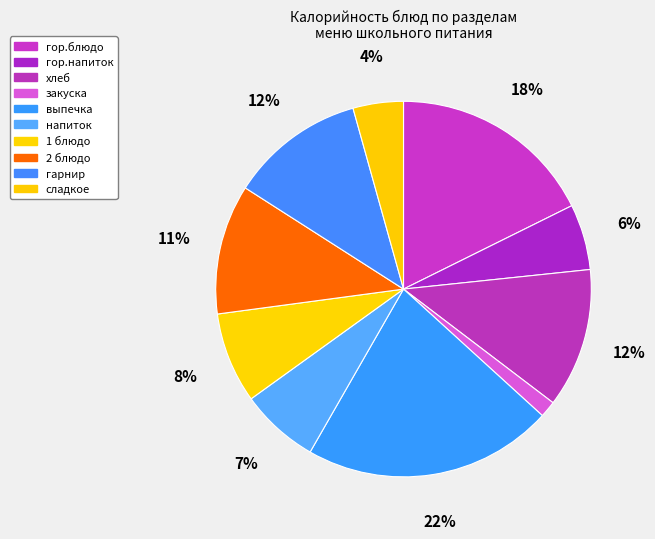

Count the number of slices in the pie.

10